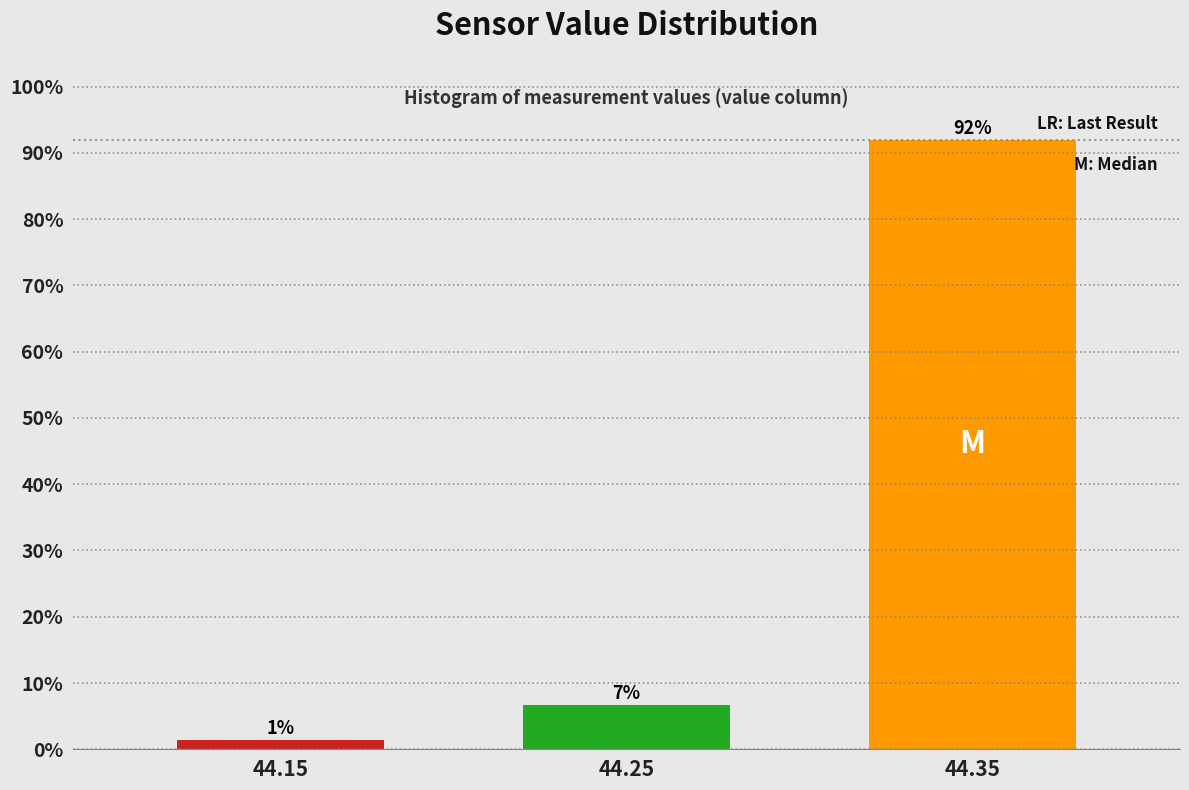

Does the chart contain any negative values?

No